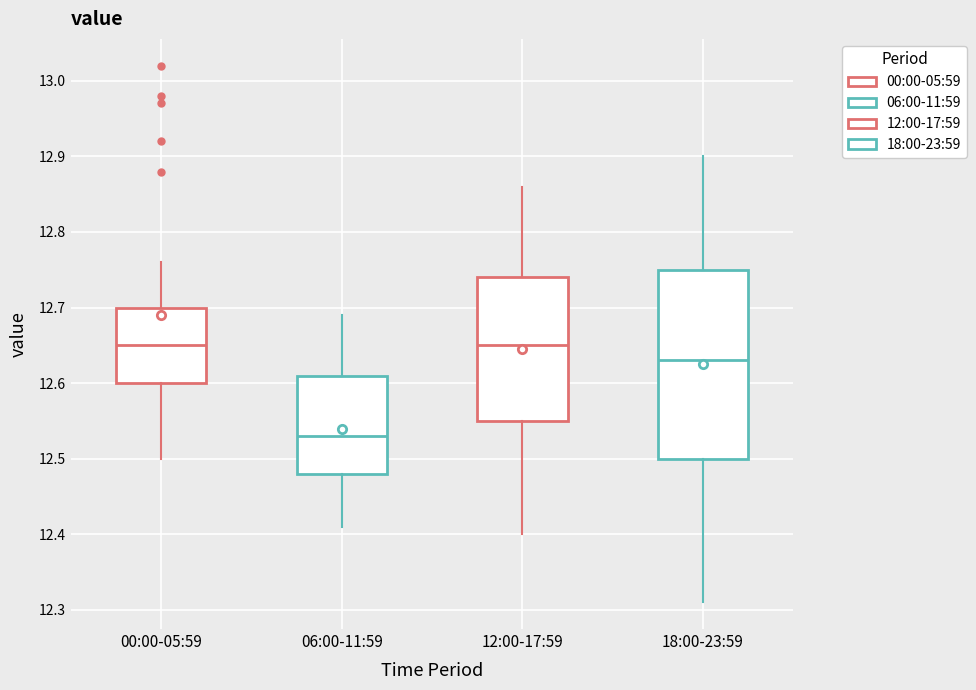

Reading left to right, read every box against the y-axis: the position of its median line, the range the box covers, and the ends of its whiskers. The values are not printed on the chart, so give them approximately, as read against the axis.

00:00-05:59: median 12.65, box 12.60 to 12.70, whiskers 12.50 to 12.76
06:00-11:59: median 12.53, box 12.48 to 12.61, whiskers 12.41 to 12.69
12:00-17:59: median 12.65, box 12.55 to 12.74, whiskers 12.40 to 12.86
18:00-23:59: median 12.63, box 12.50 to 12.75, whiskers 12.31 to 12.90